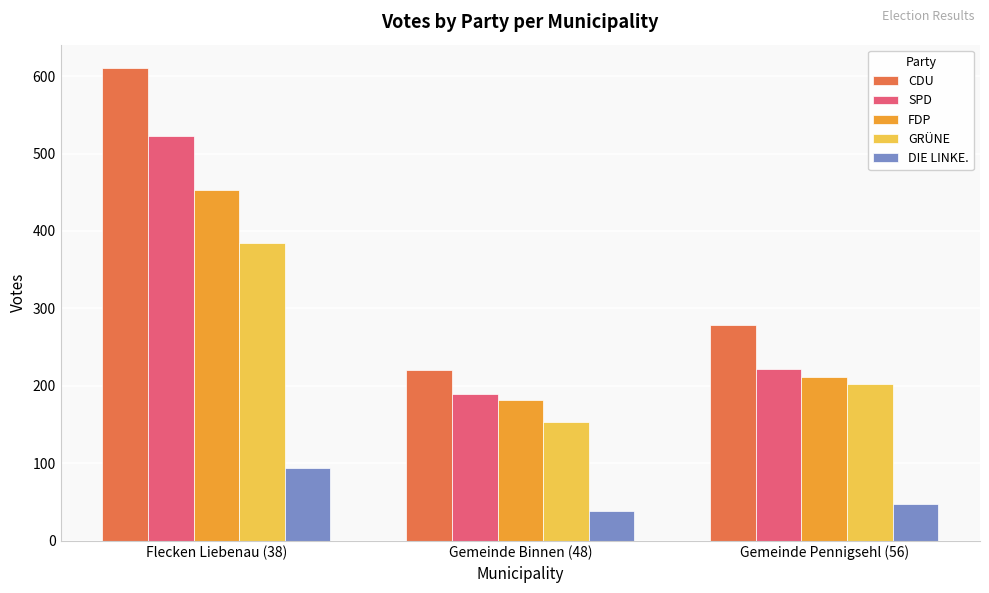

What is the difference between the DIE LINKE. values at Flecken Liebenau (38) and Gemeinde Pennigsehl (56)?

47